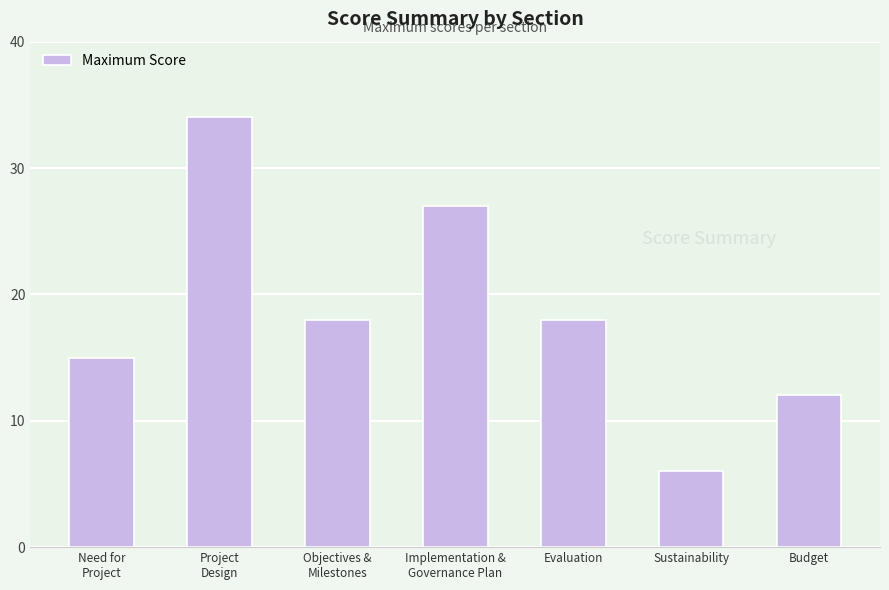

Approximately how many times larger is the value at Sustainability compared to Implementation &
Governance Plan?

0.2